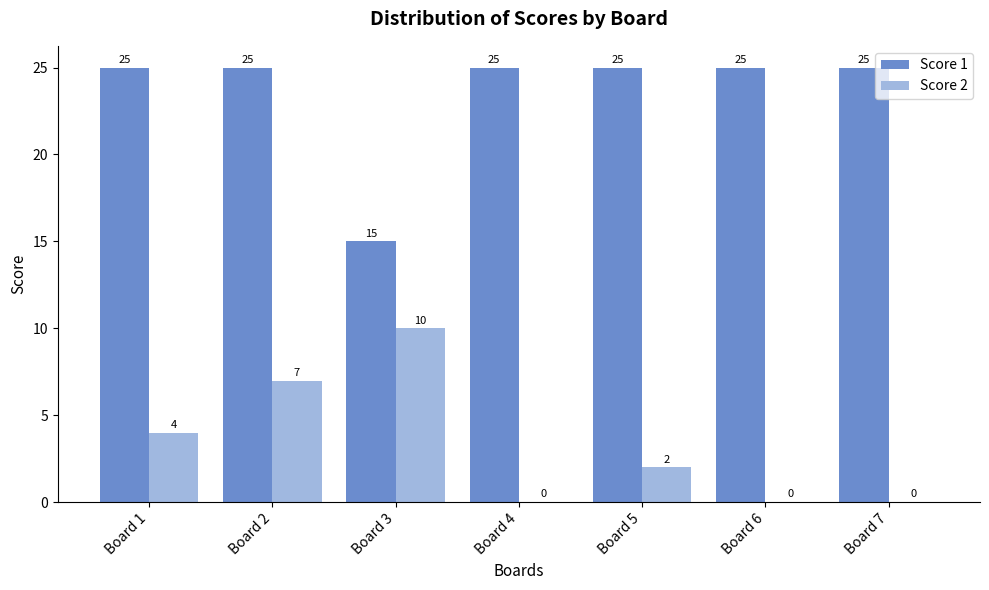

At which label is Score 2 closest to 5?

Board 1